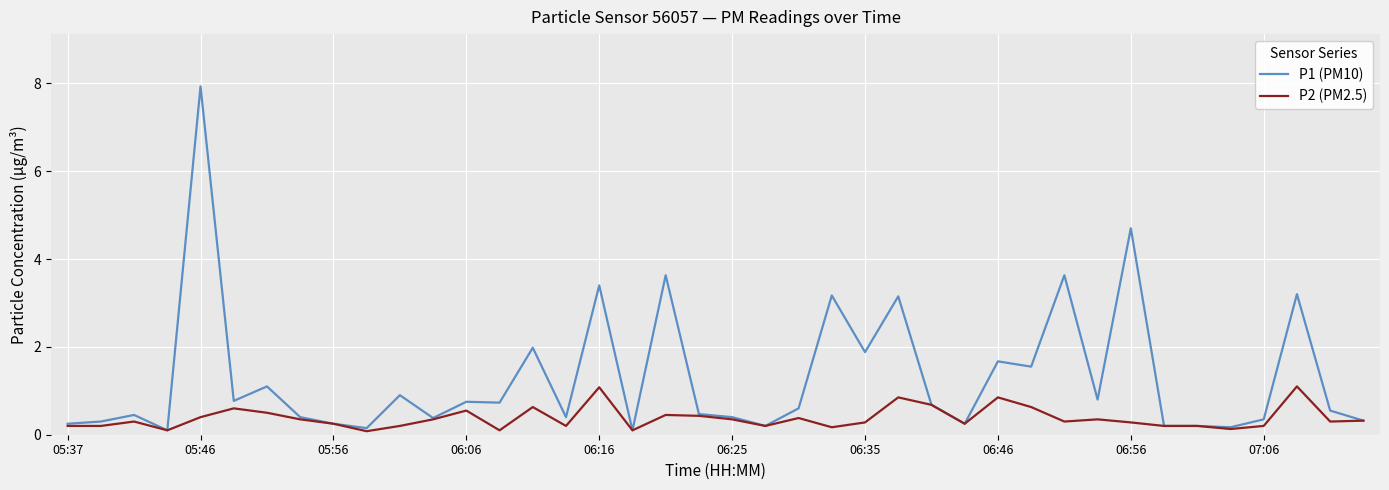

What is the maximum value for P1 (PM10)?

7.9